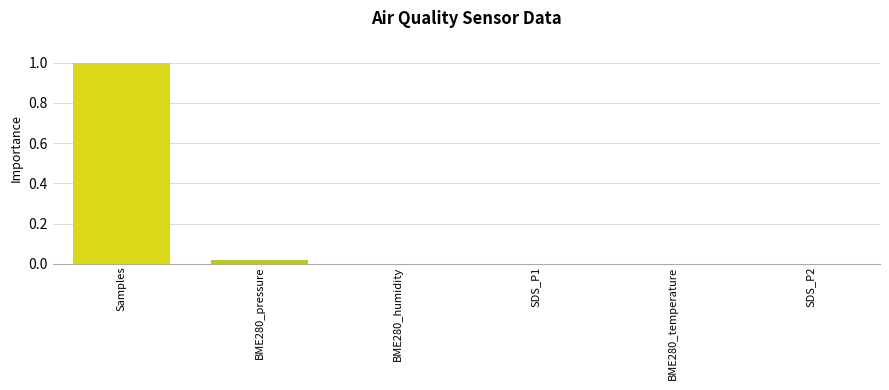

What value does the data have at Samples?

1.0